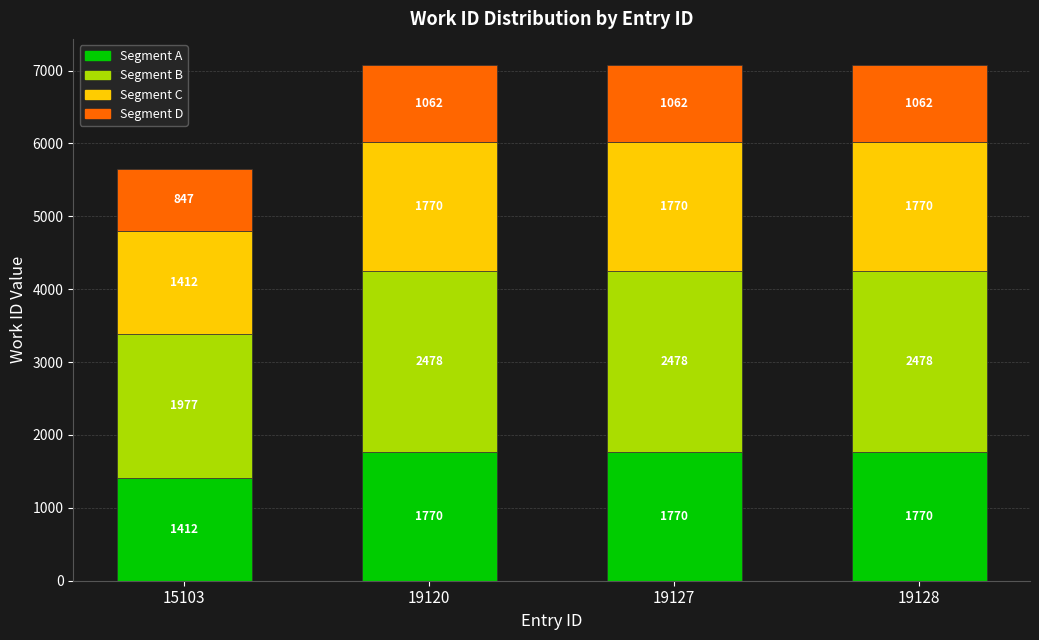

The Segment A series shows 1770.0 at 19127. True or false?

True